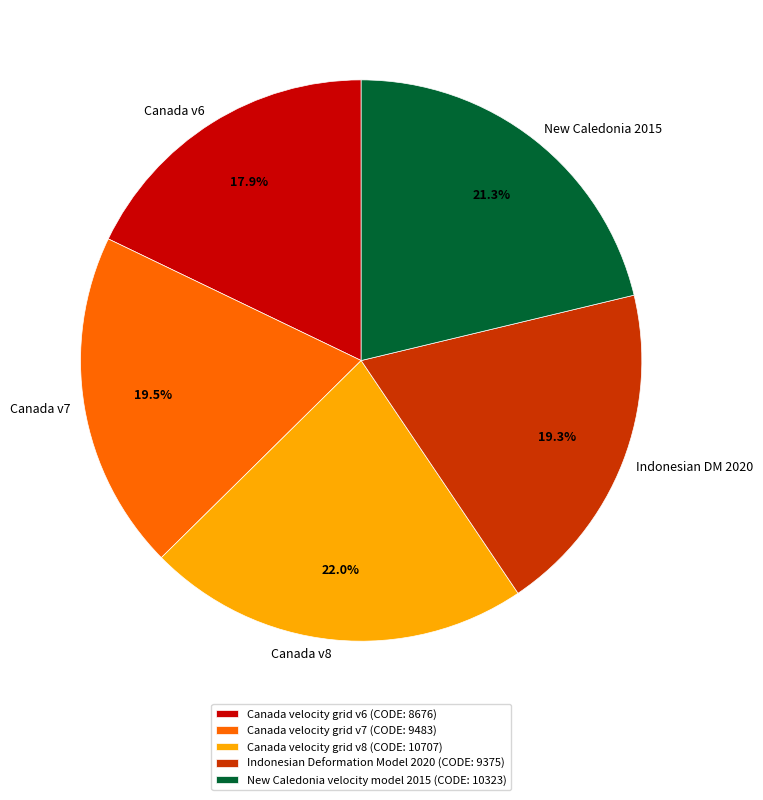

What is the total percentage of New Caledonia velocity model 2015 and Indonesian Deformation Model 2020?

40.6%